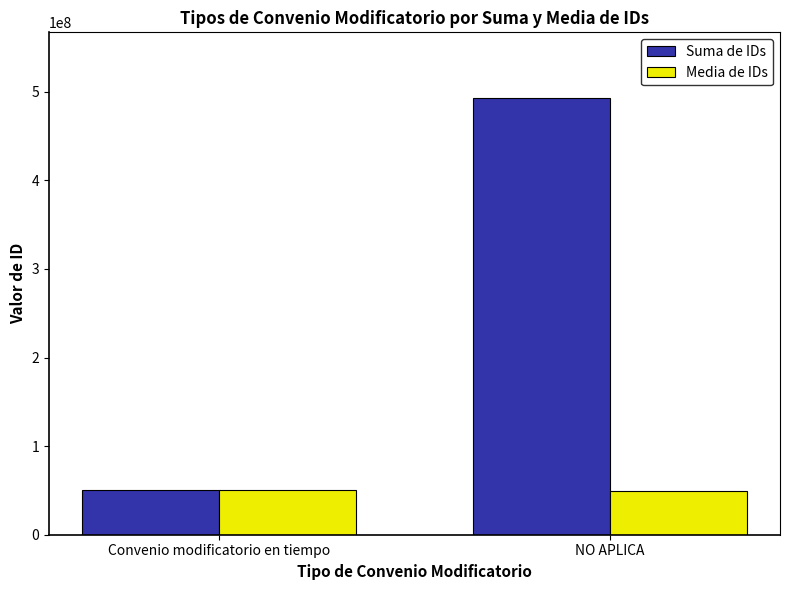

How many data points does each series have?

2